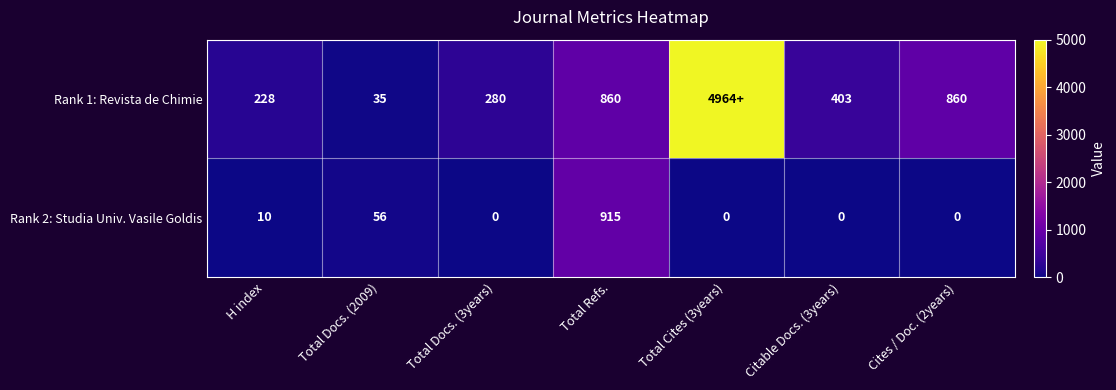

Which category has the lowest value across all series?

Total Docs. (3years)